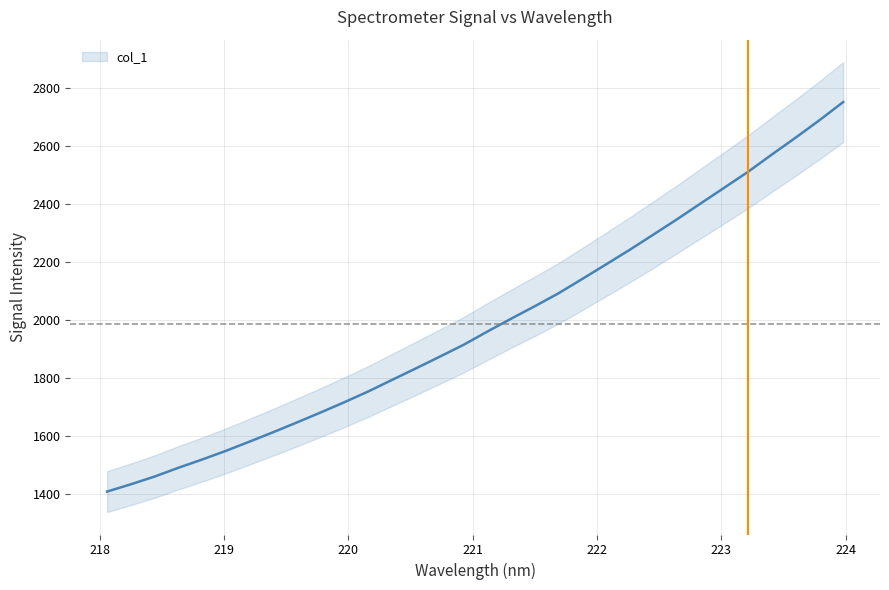

How many data points does each series have?

32